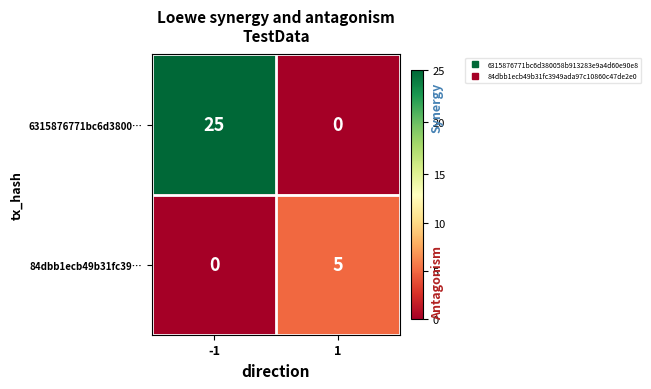

List the series in order of their peak value, lowest first.

84dbb1ecb49b31fc39…, 6315876771bc6d3800…